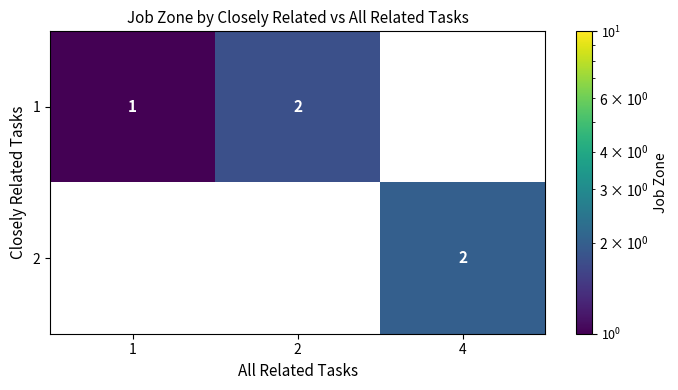

Rank the series by their average value, from highest to lowest.

1, 2